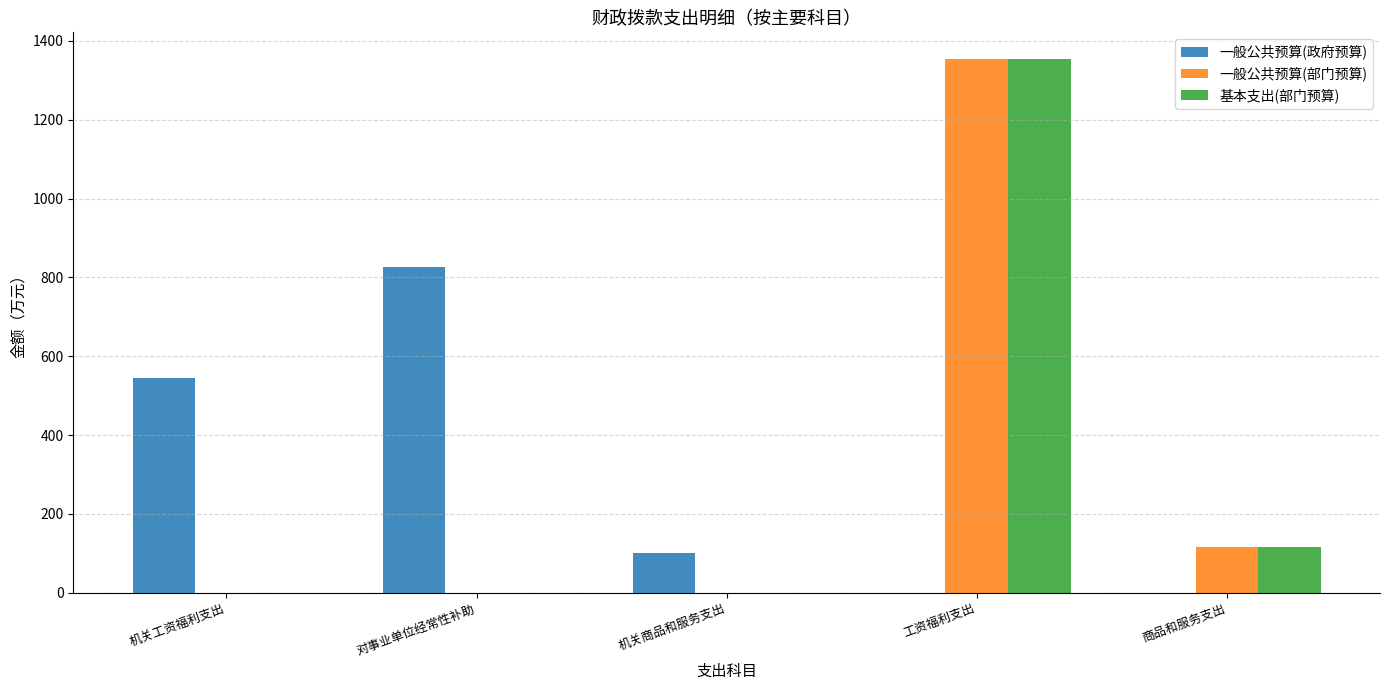

What is the maximum value for 一般公共预算(政府预算)?

825.3